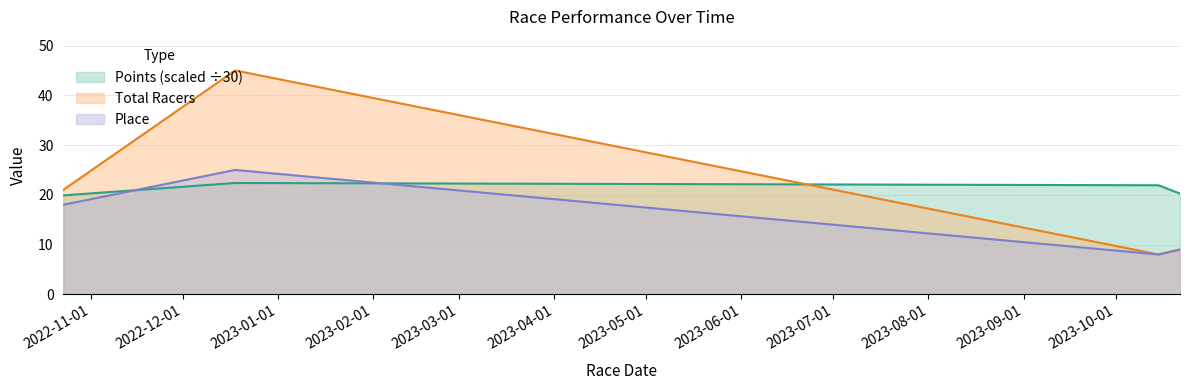

At 2022-10-23, list the series in order from smallest to largest.

Place, Points, Total Racers